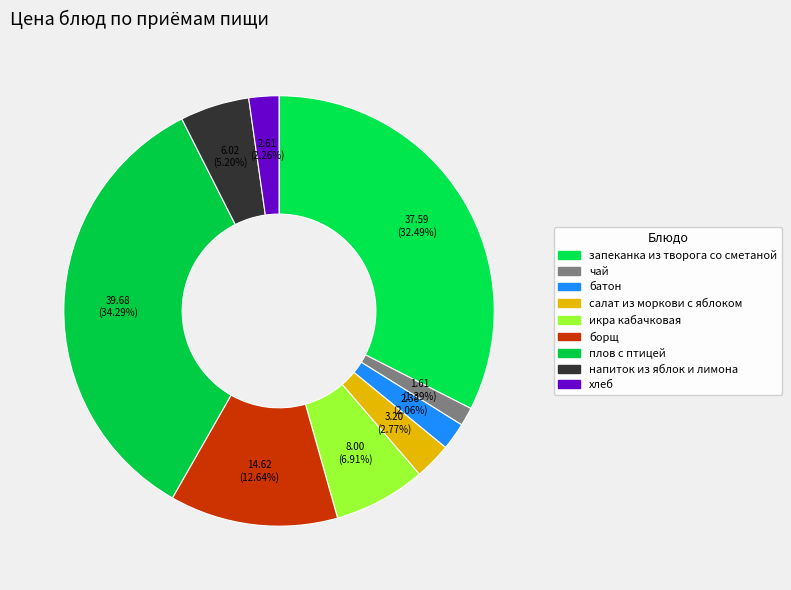

Which category has the smallest portion of the pie?

чай